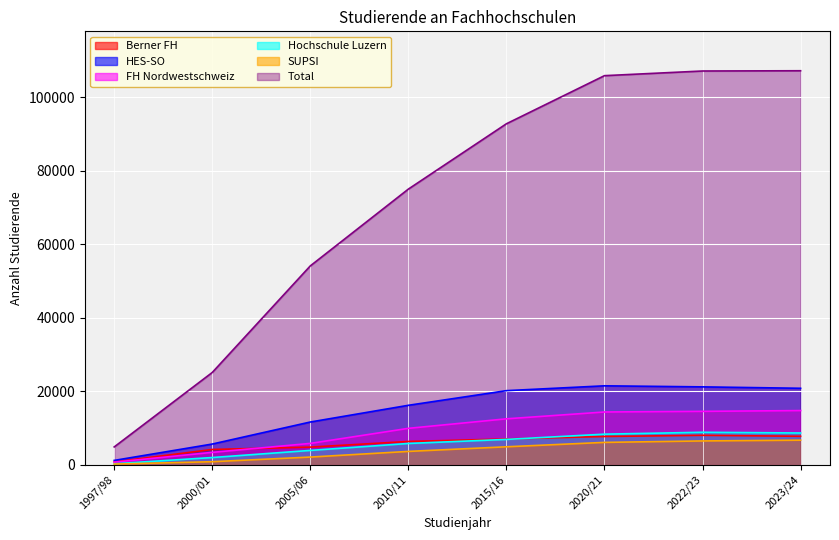

True or false: Total has a value of 75035 at 2010/11.

True